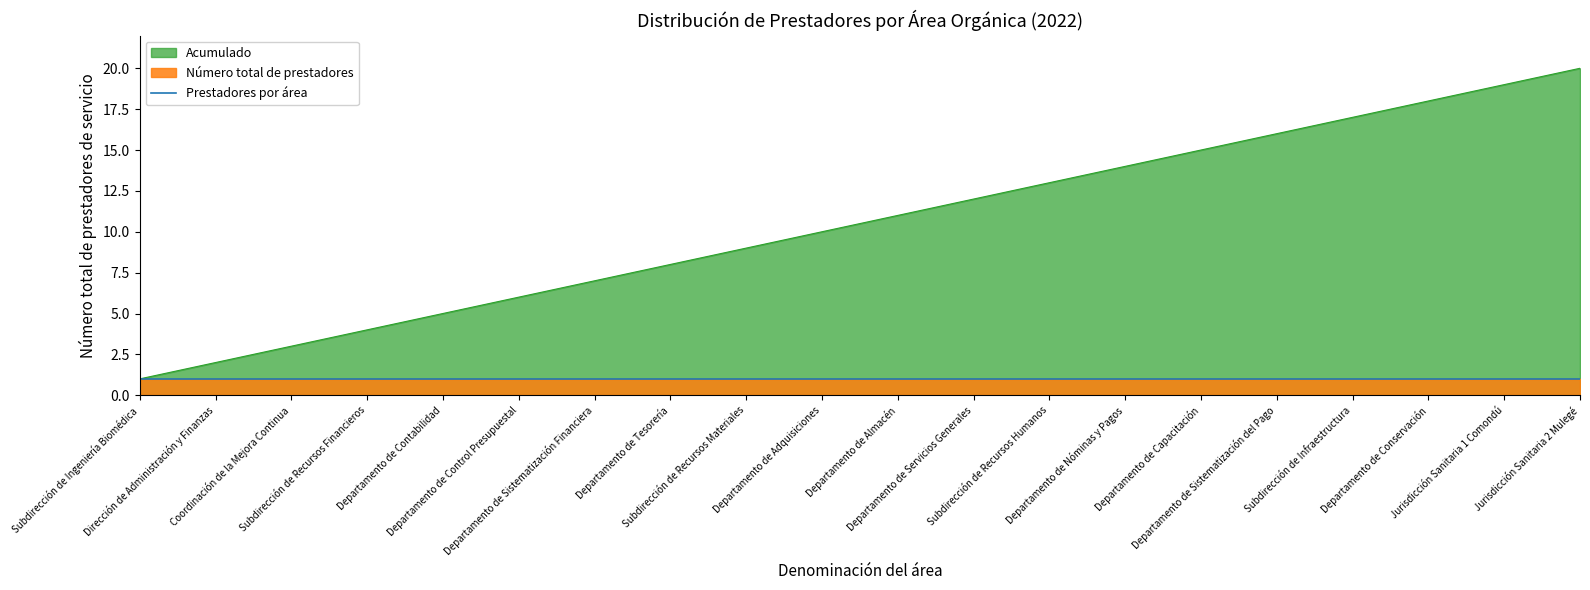

The chart shows a value of 13 at Subdirección de Recursos Humanos. True or false?

True